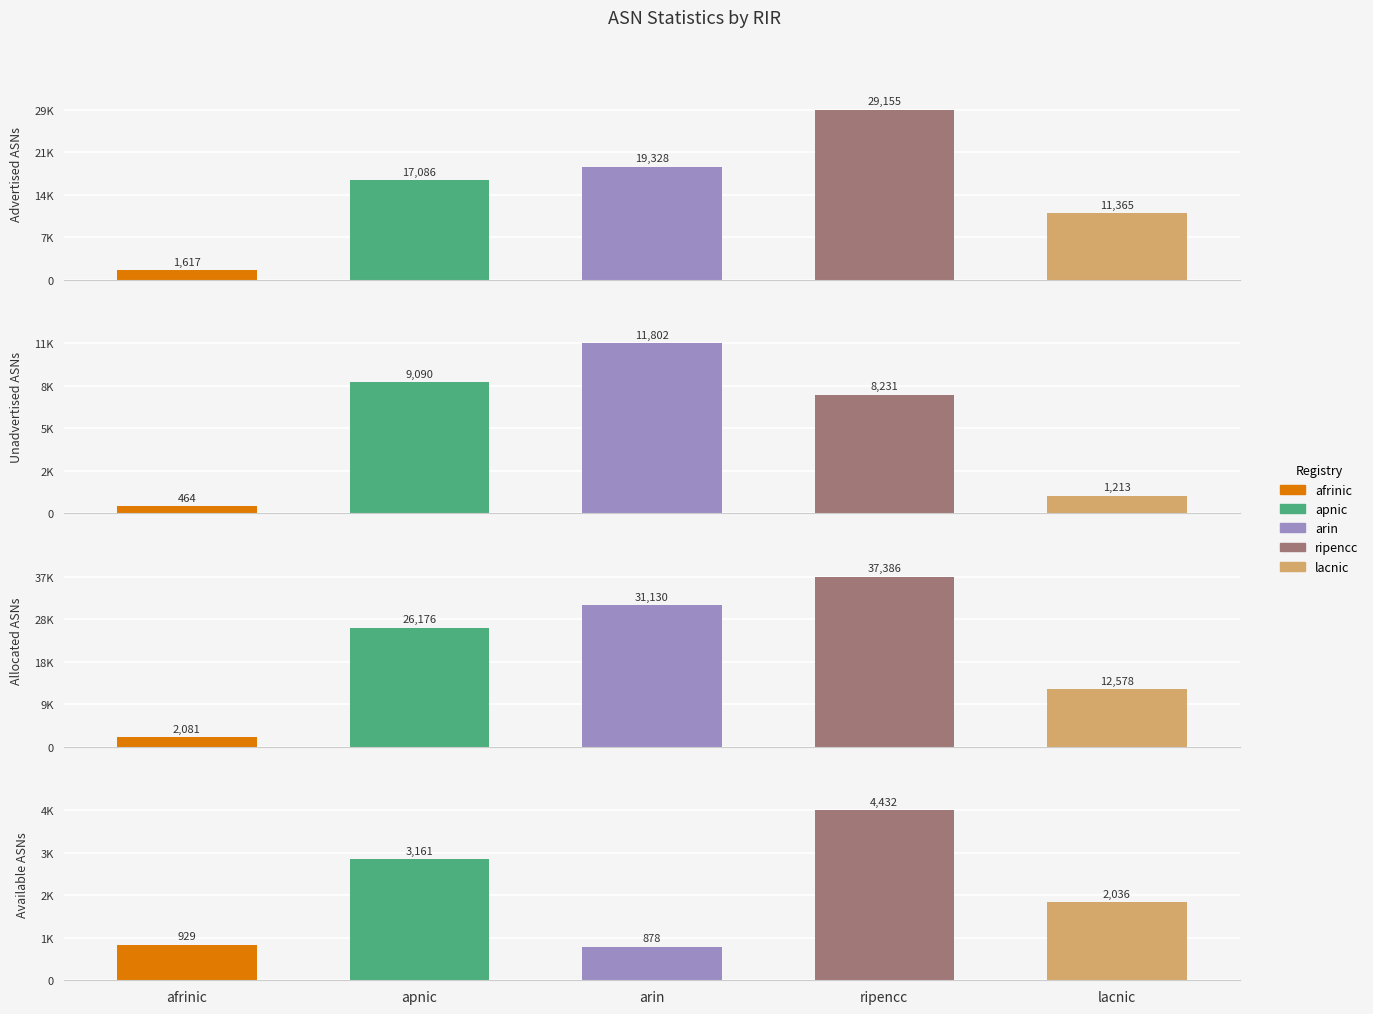

Reading left to right, transcribe all the data shown in this chart.

Advertised ASNs: 1617	17086	19328	29155	11365
Unadvertised ASNs: 464	9090	11802	8231	1213
Allocated ASNs: 2081	26176	31130	37386	12578
Available ASNs: 929	3161	878	4432	2036